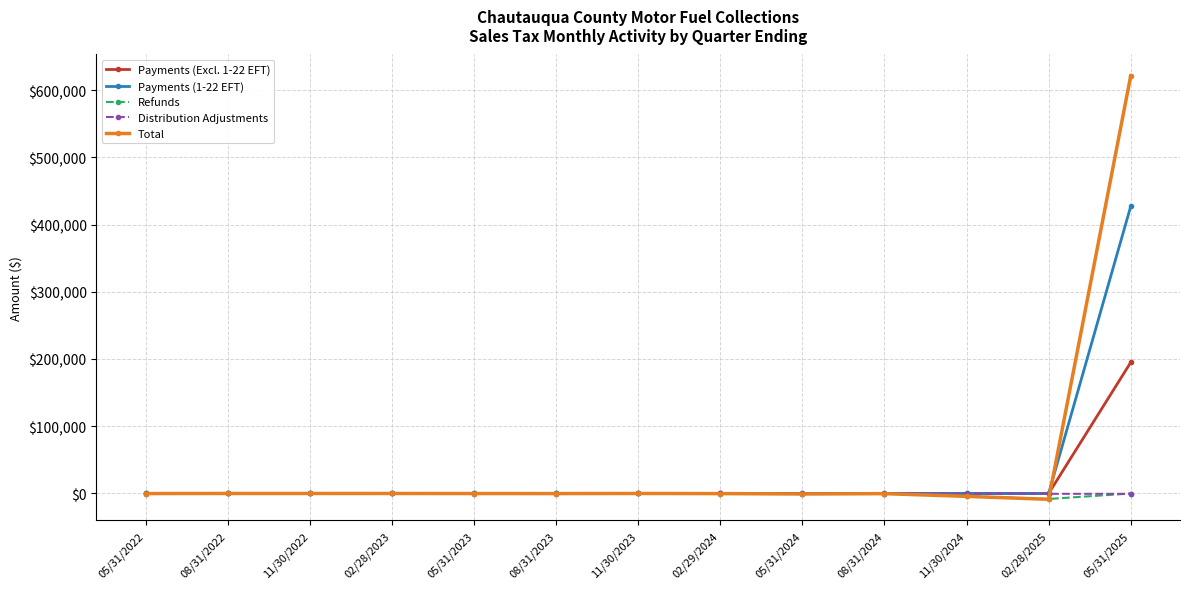

Which category has the highest value in the Payments (Excl. 1-22 EFT) series?

05/31/2025